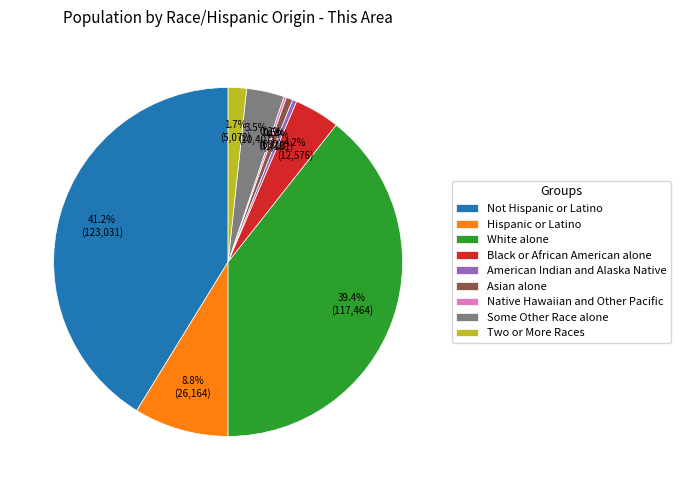

How much of the chart is everything except Not Hispanic or Latino?

58.8%